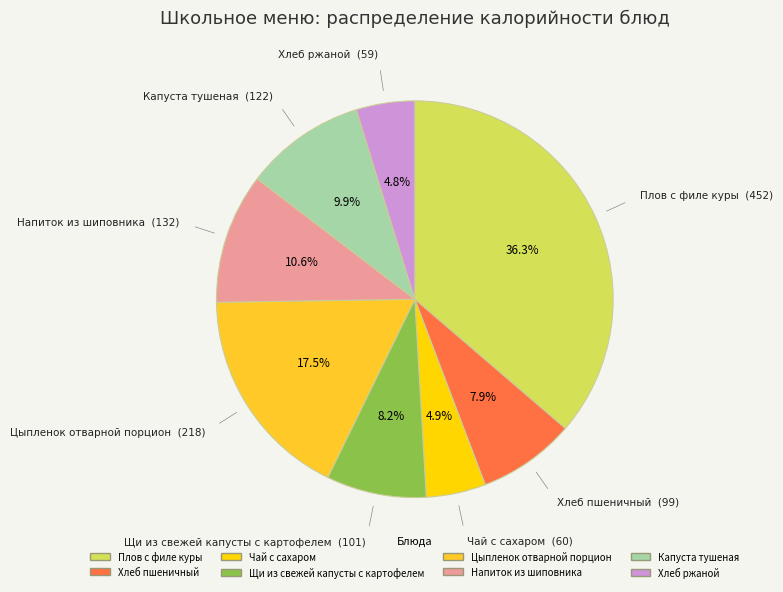

To the nearest percent, what is the average slice percentage?

12%